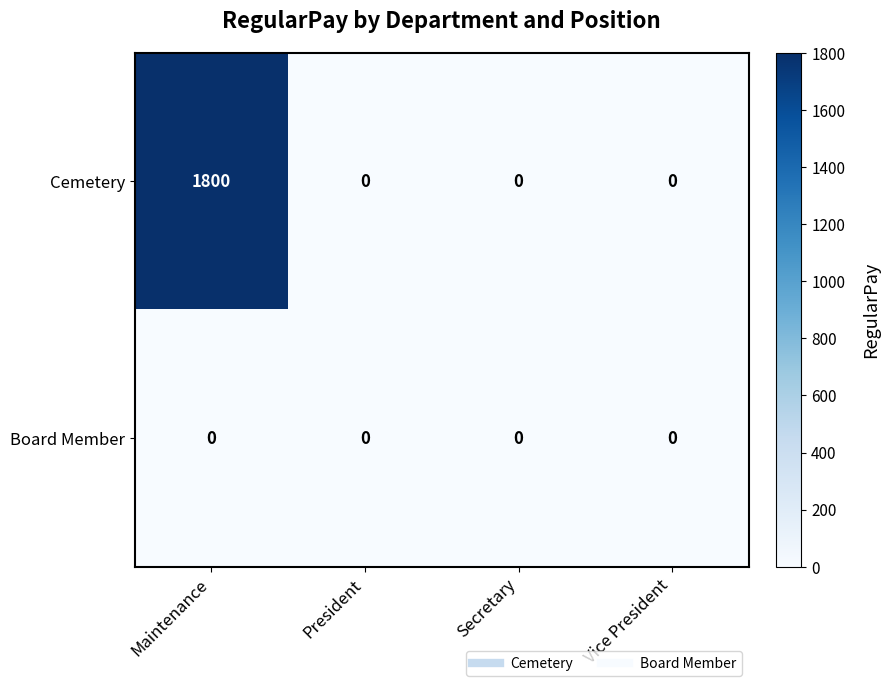

Rank the series by their average value, from highest to lowest.

Cemetery, Board Member